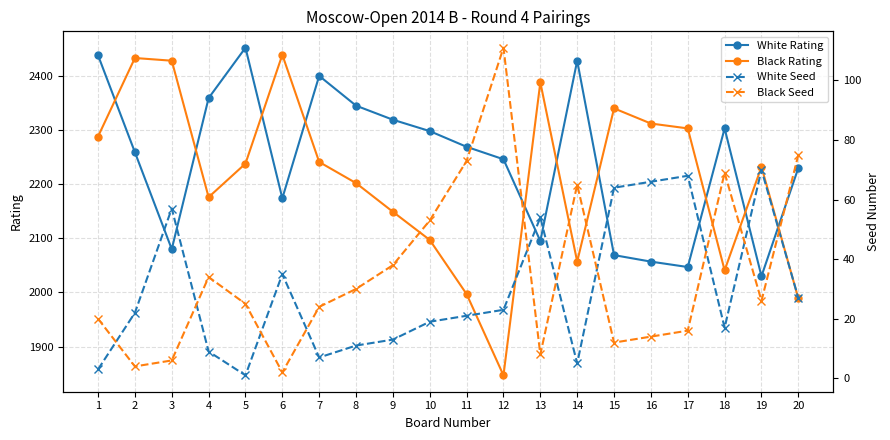

Reading left to right, what are all the values shown in this chart?

White Rating: 2438	2259	2080	2359	2452	2174	2400	2345	2319	2298	2269	2246	2095	2428	2069	2057	2047	2303	2030	2230
Black Rating: 2288	2433	2428	2176	2238	2439	2241	2202	2149	2097	1997	1847	2388	2057	2340	2312	2303	2041	2232	1989
White Seed: 3	22	57	9	1	35	7	11	13	19	21	23	54	5	64	66	68	17	70	27
Black Seed: 20	4	6	34	25	2	24	30	38	53	73	111	8	65	12	14	16	69	26	75